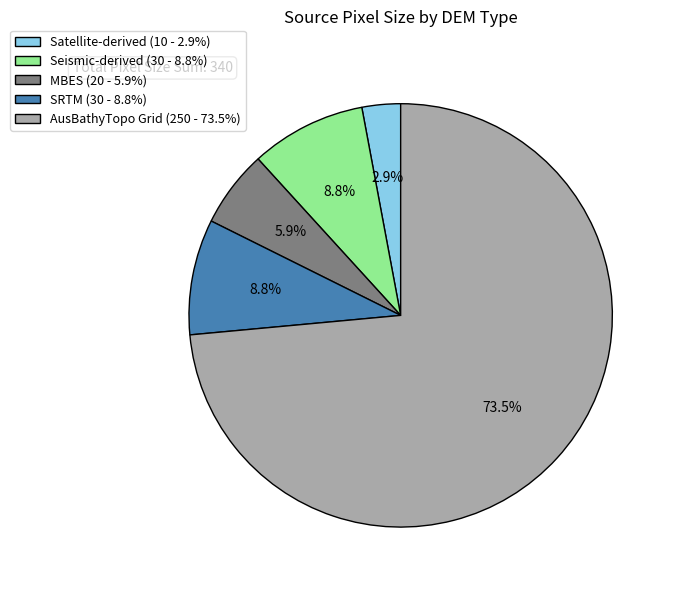

Do Satellite-derived and SRTM together represent more than half of the pie?

No